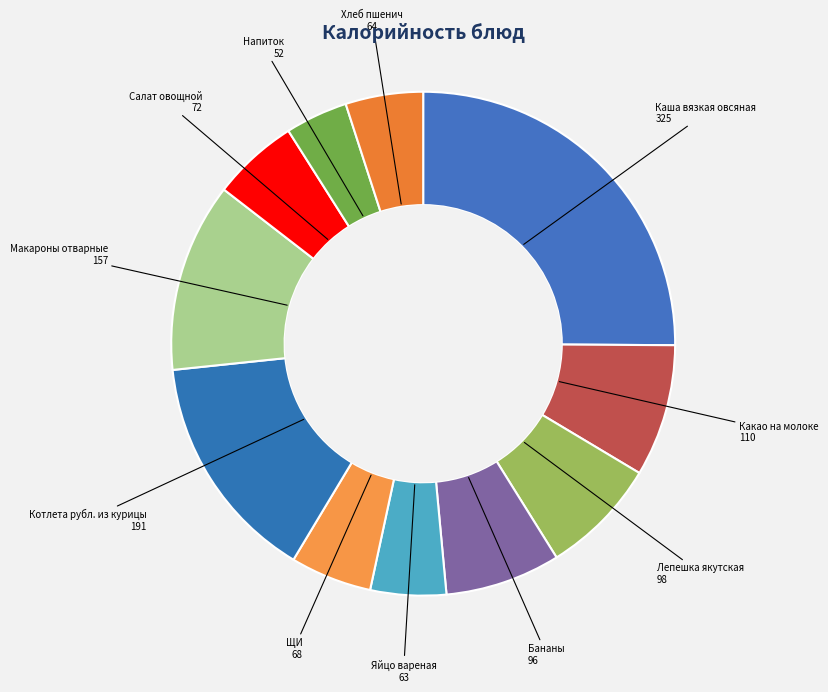

Does Лепешка якутская represent more than half of the total?

No